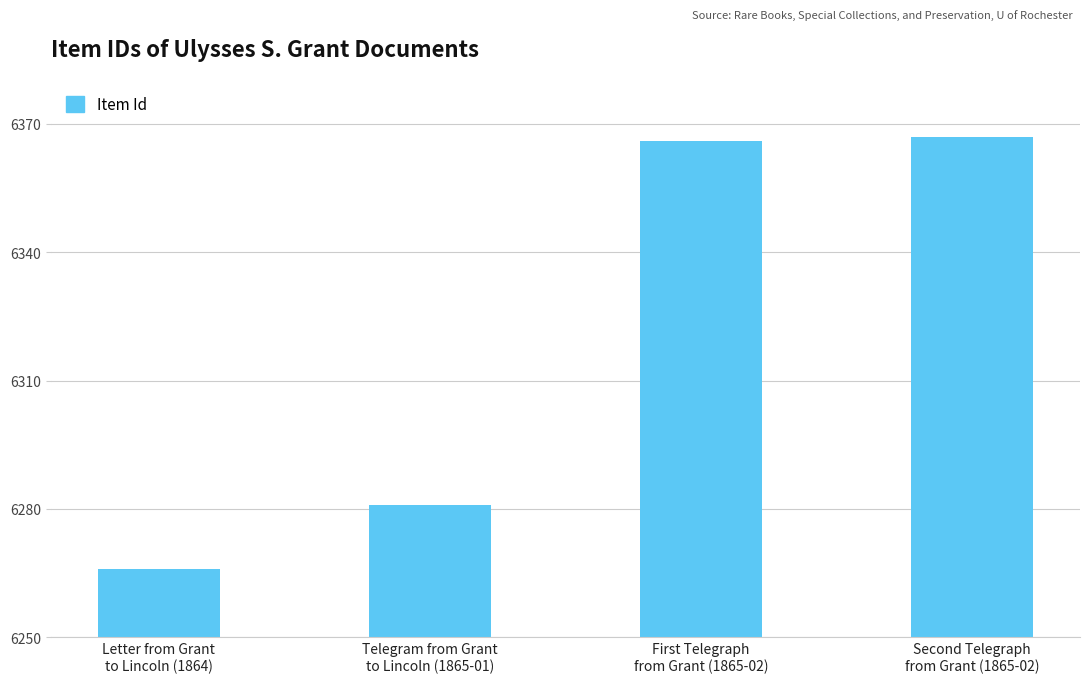

What is the value of the 3rd bar from the left?

6366